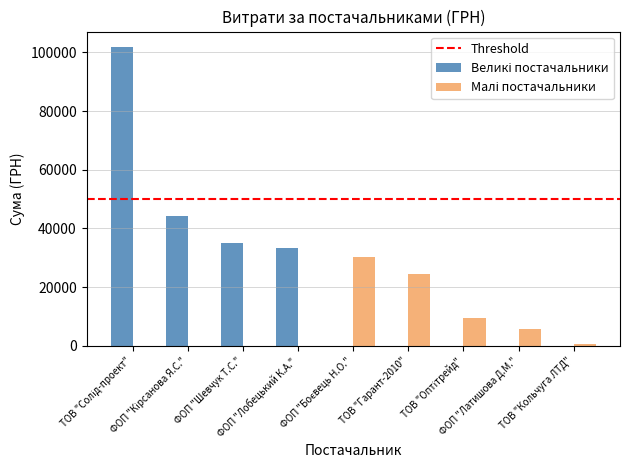

What is the greatest value displayed?

101956.1